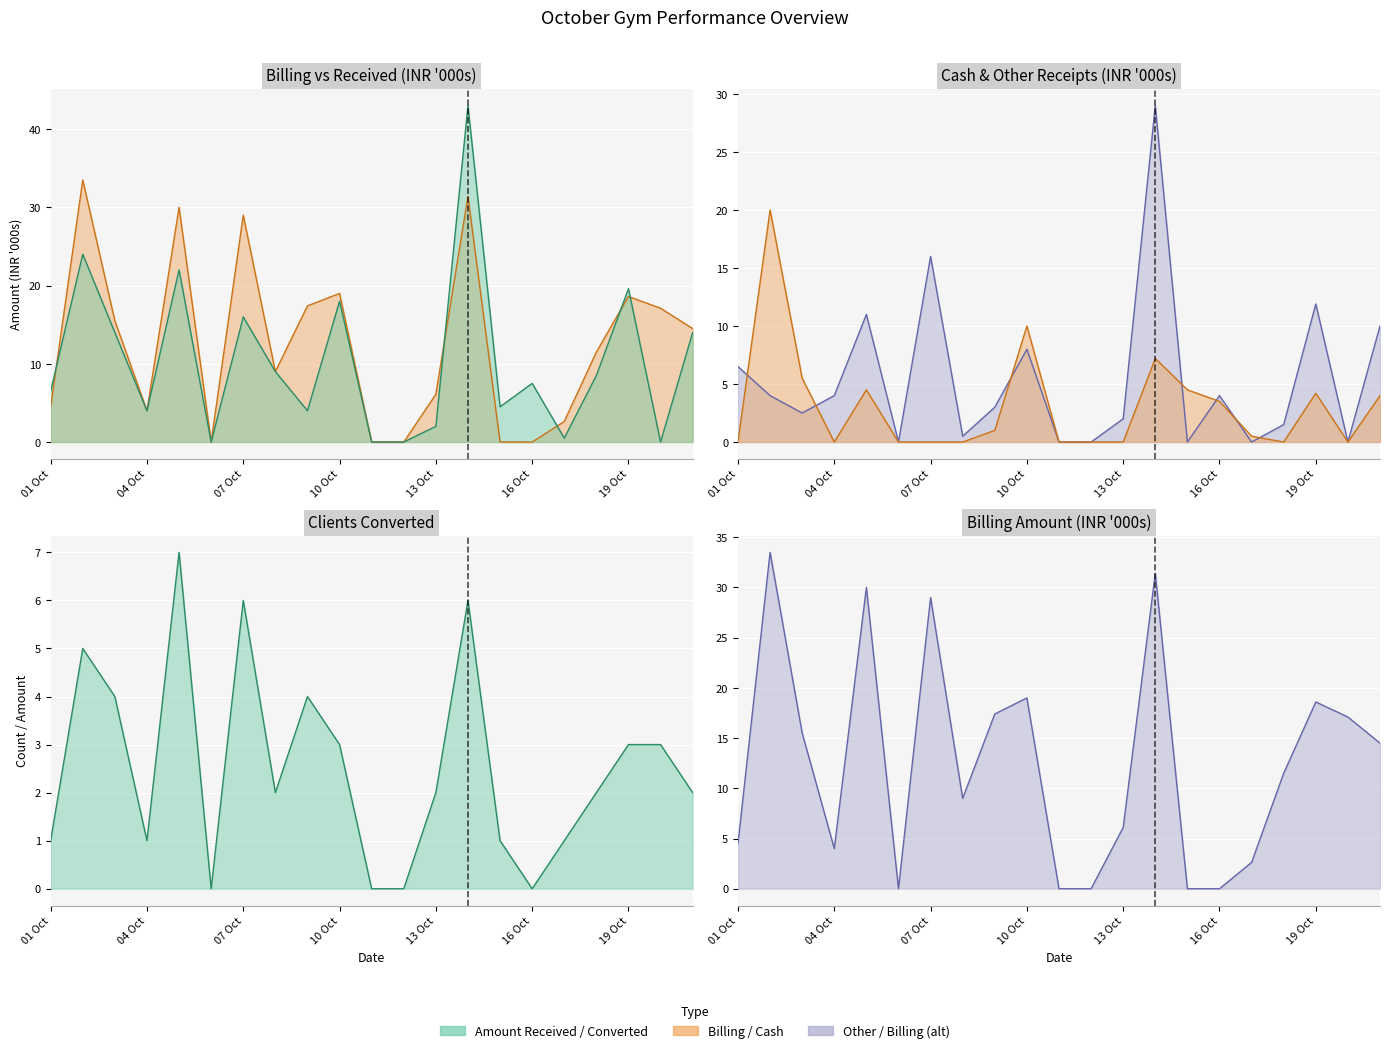

What position from the left is 01 Oct?

1